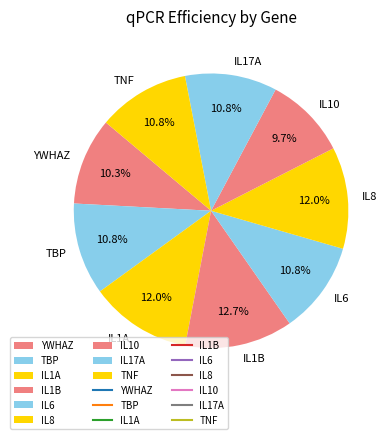

How much of the chart is everything except IL17A?

89.2%